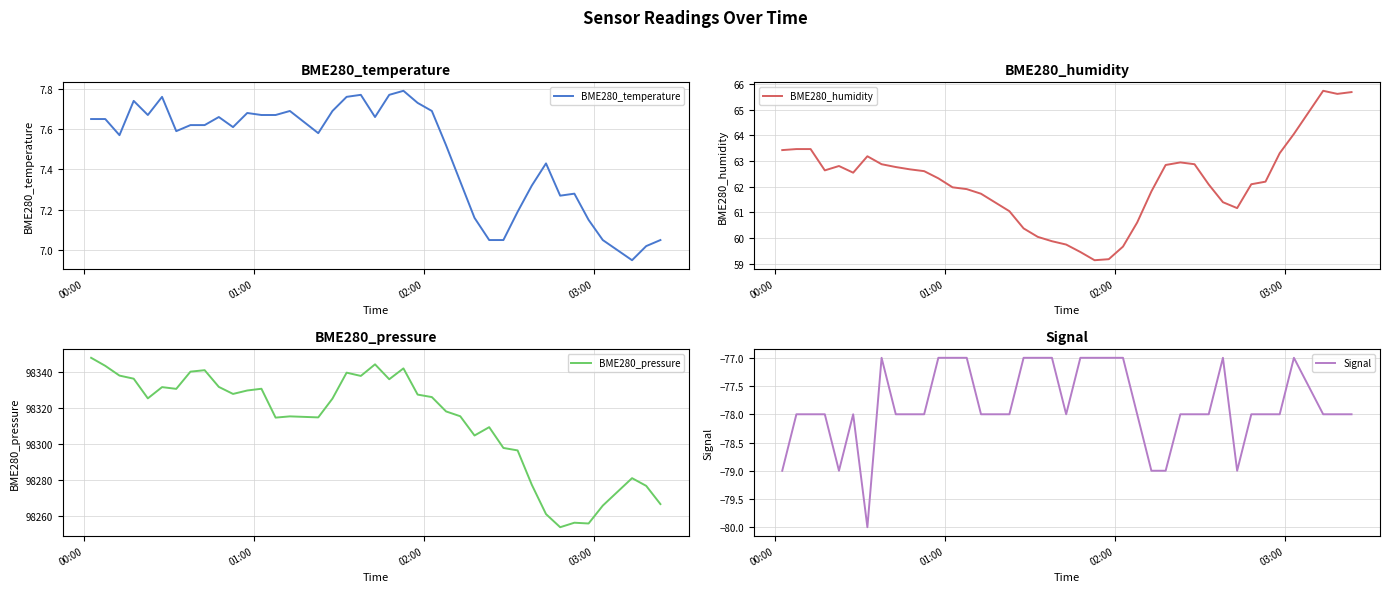

How many data points in BME280_temperature are above 7?

38